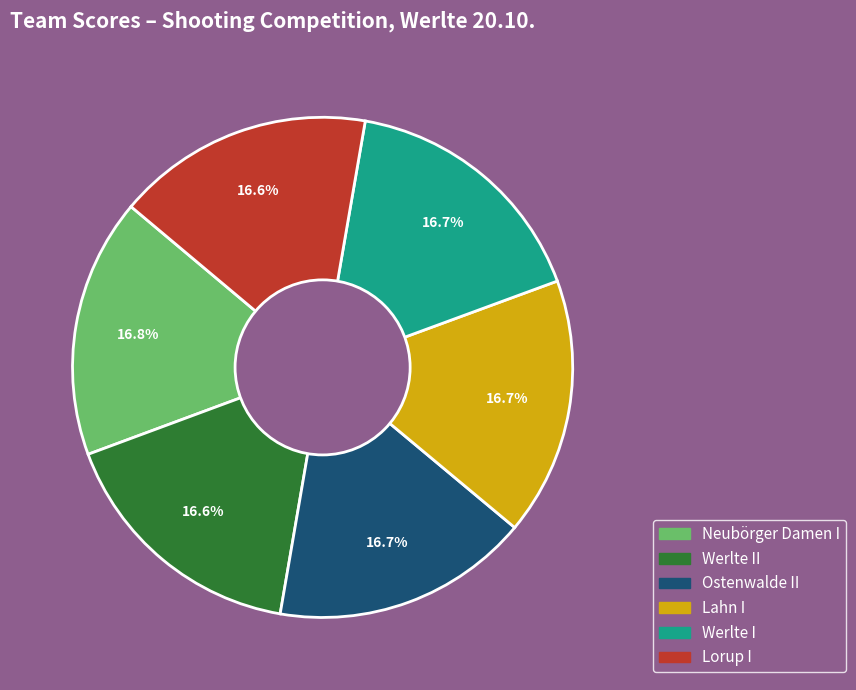

Is there a majority slice in this chart?

No